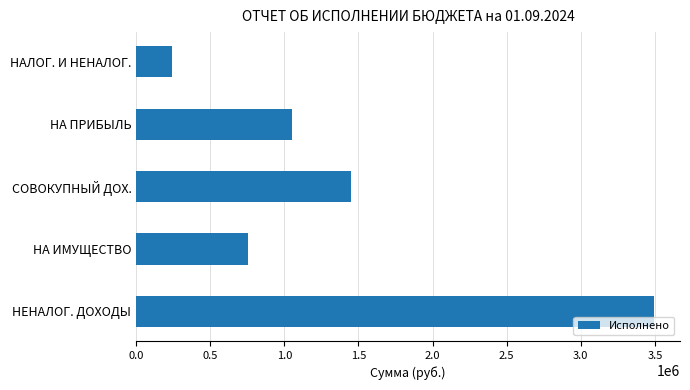

Reading bottom to top, extract all data points from this chart.

НЕНАЛОГ. ДОХОДЫ=3495011.7	НА ИМУЩЕСТВО=753712.5	СОВОКУПНЫЙ ДОХ.=1449143.2	НА ПРИБЫЛЬ=1050748.1	НАЛОГ. И НЕНАЛОГ.=241407.9